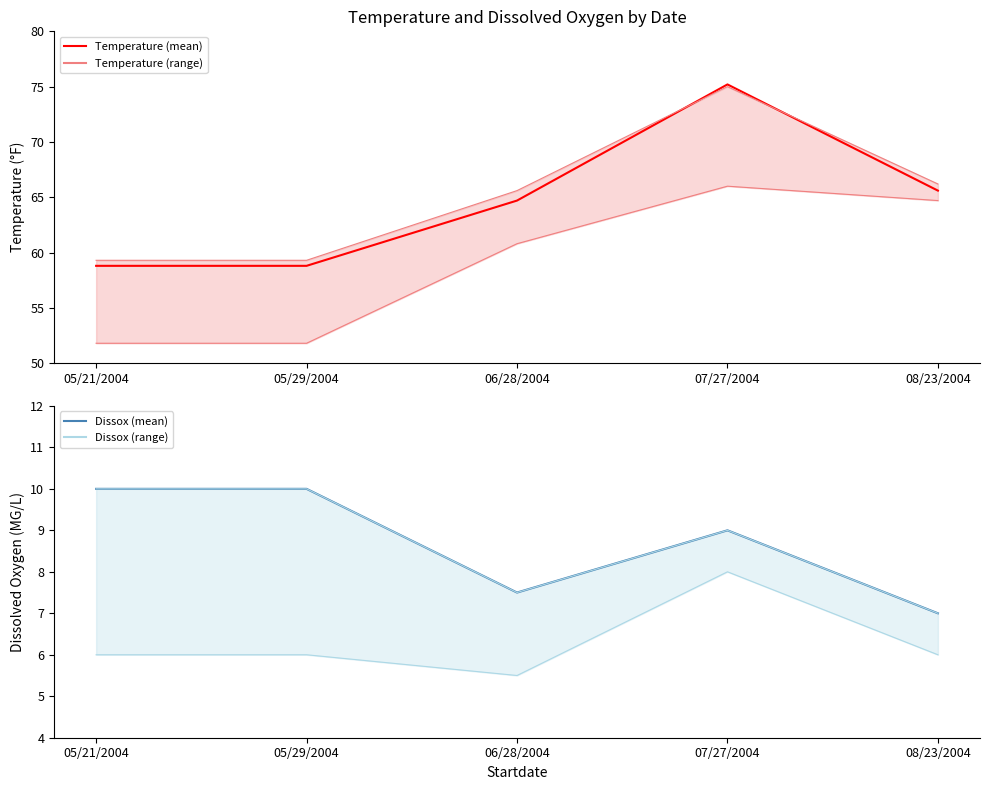

What is the difference between the maximum and minimum values in the Temperature (lower) series?

14.2